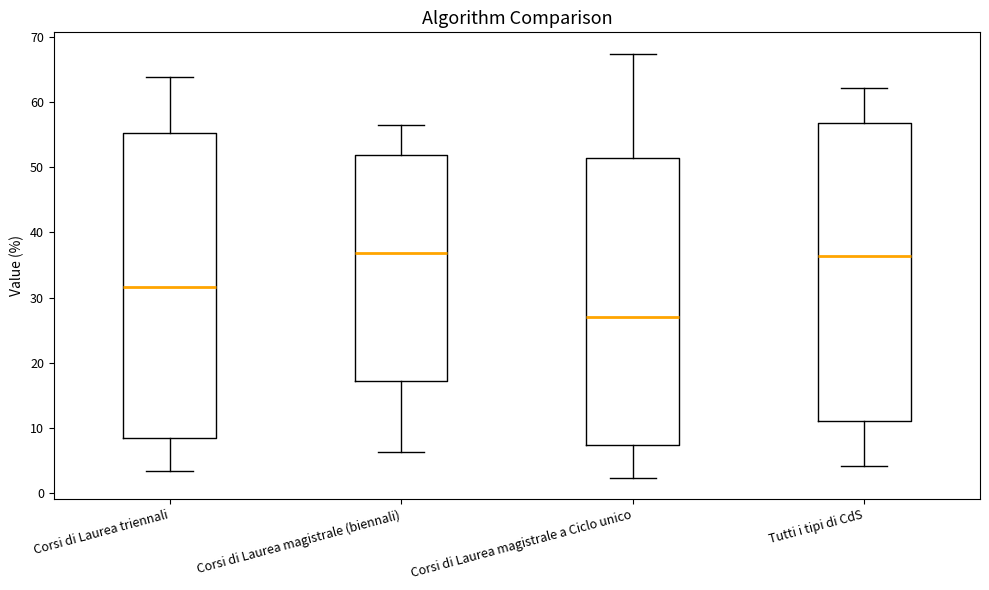

Where does the upper whisker of the box for Corsi di Laurea magistrale (biennali) end on the y-axis? The values are not printed on the chart, so give them approximately, as read against the axis.

57